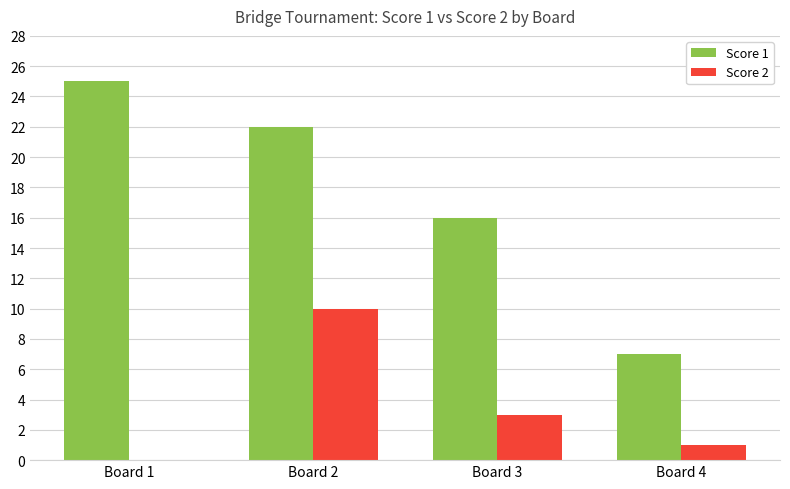

Which series has the largest total across all categories?

Score 1